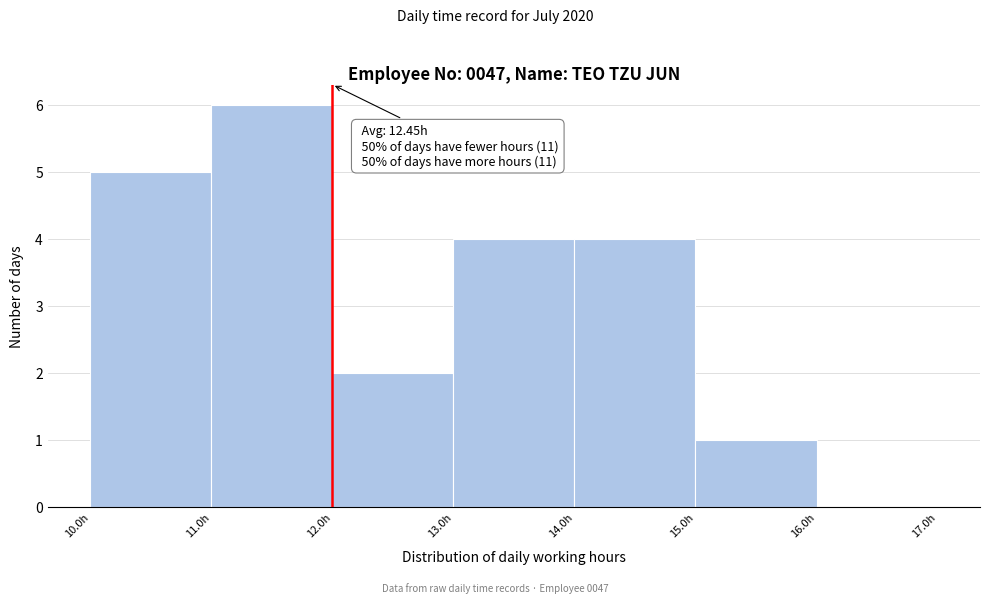

Which range on the x-axis has the tallest bar?

11 to 12